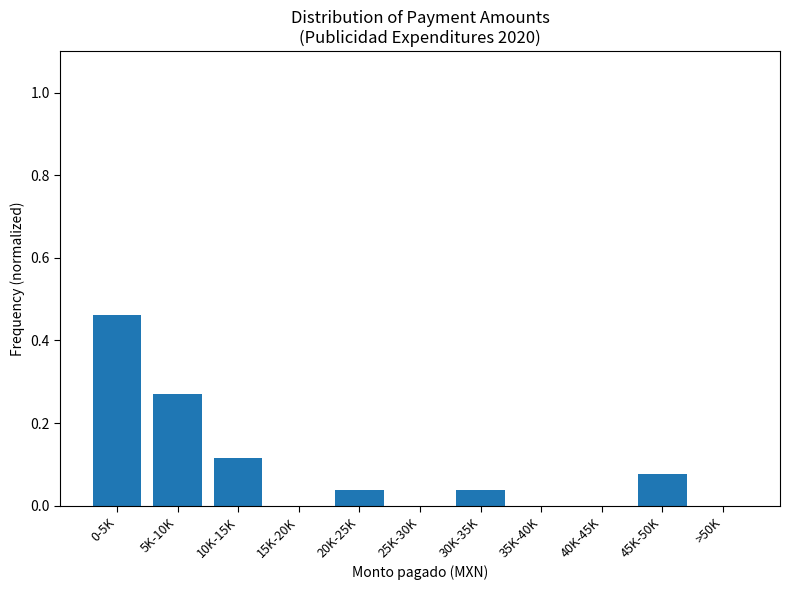

What is the change in value from 5K-10K to 35K-40K?

-0.3